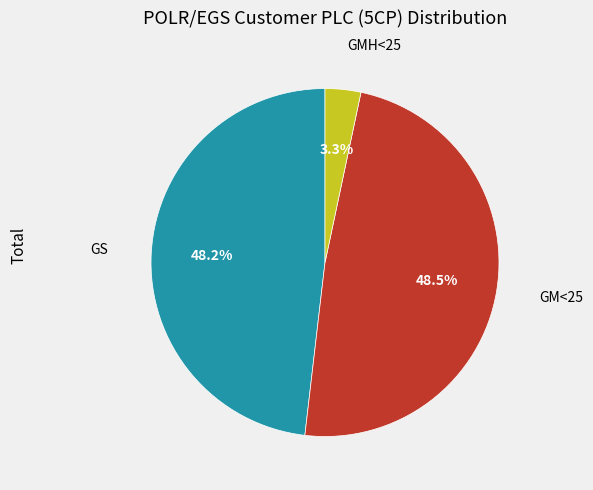

Is it true that GS is 48% of the pie?

True